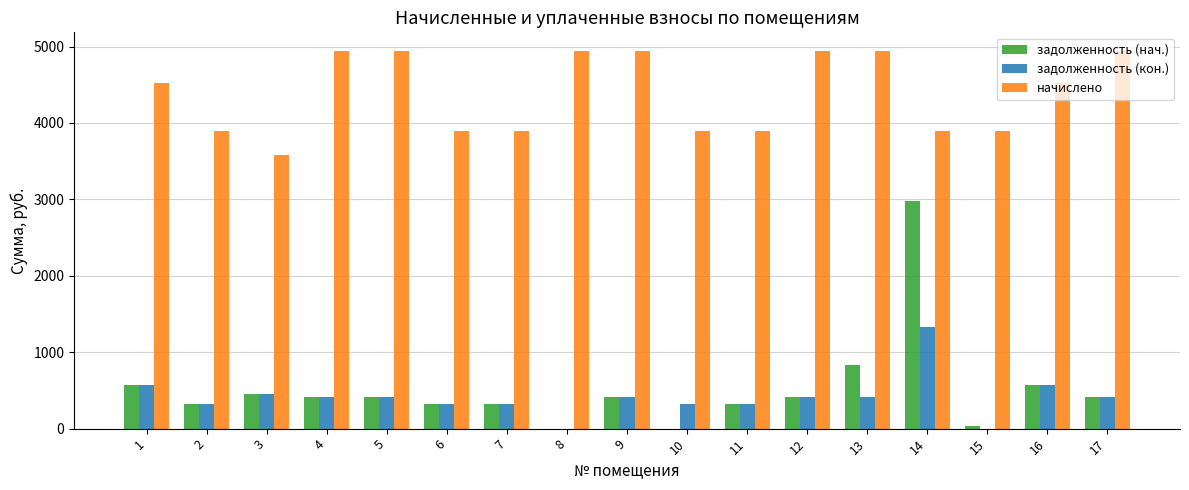

What are all the series names shown in the legend?

задолженность (нач.), задолженность (кон.), начислено